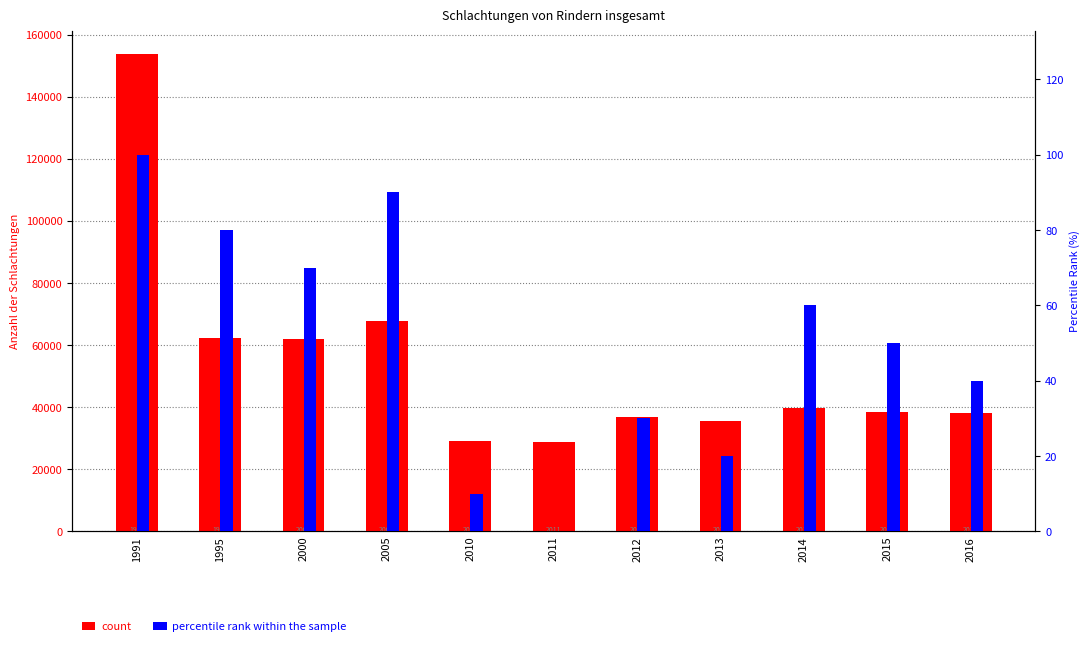

Which series has the largest total across all categories?

count